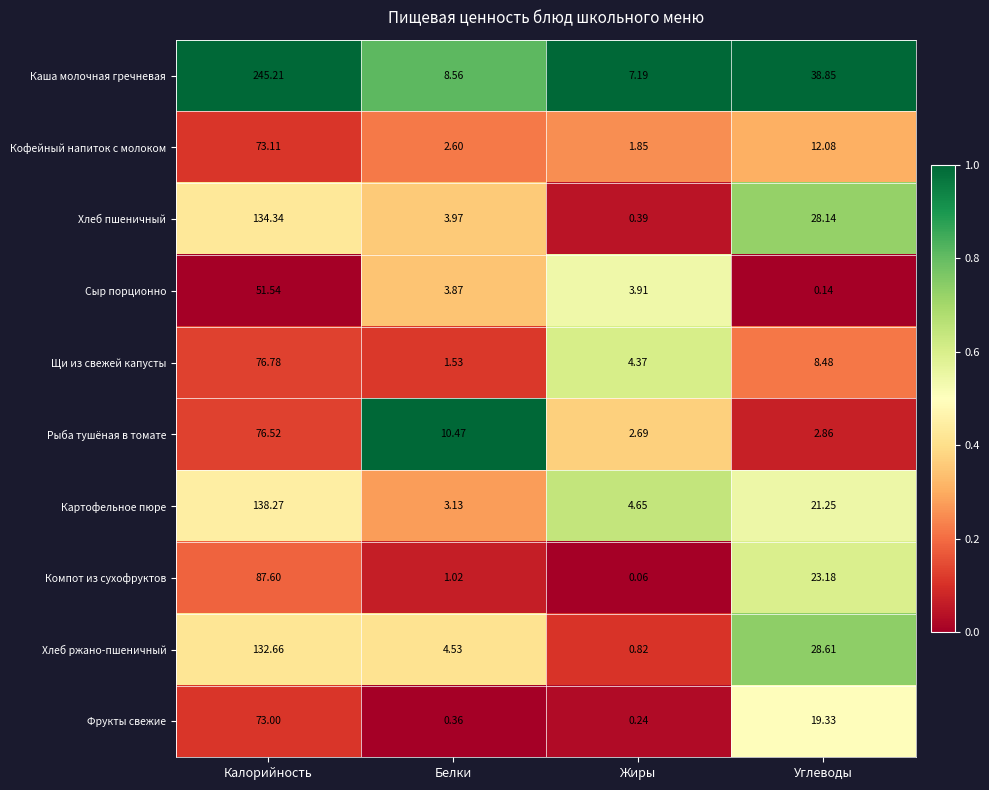

Where is Картофельное пюре nearest to the value 70?

Углеводы